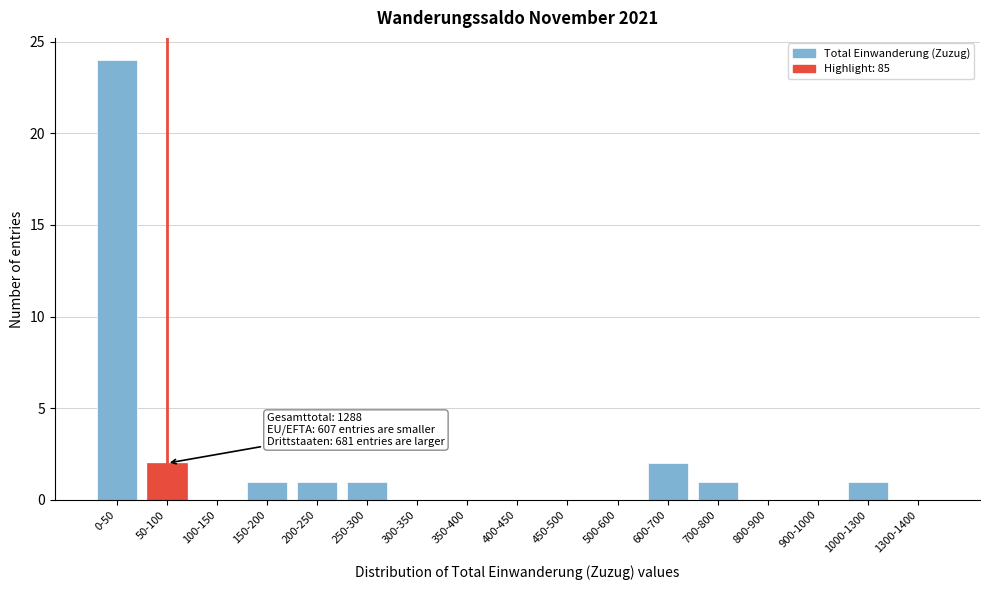

Reading left to right, what are all the values shown in this chart?

0-50=24	50-100=2	100-150=0	150-200=1	200-250=1	250-300=1	300-350=0	350-400=0	400-450=0	450-500=0	500-600=0	600-700=2	700-800=1	800-900=0	900-1000=0	1000-1300=1	1300-1400=0